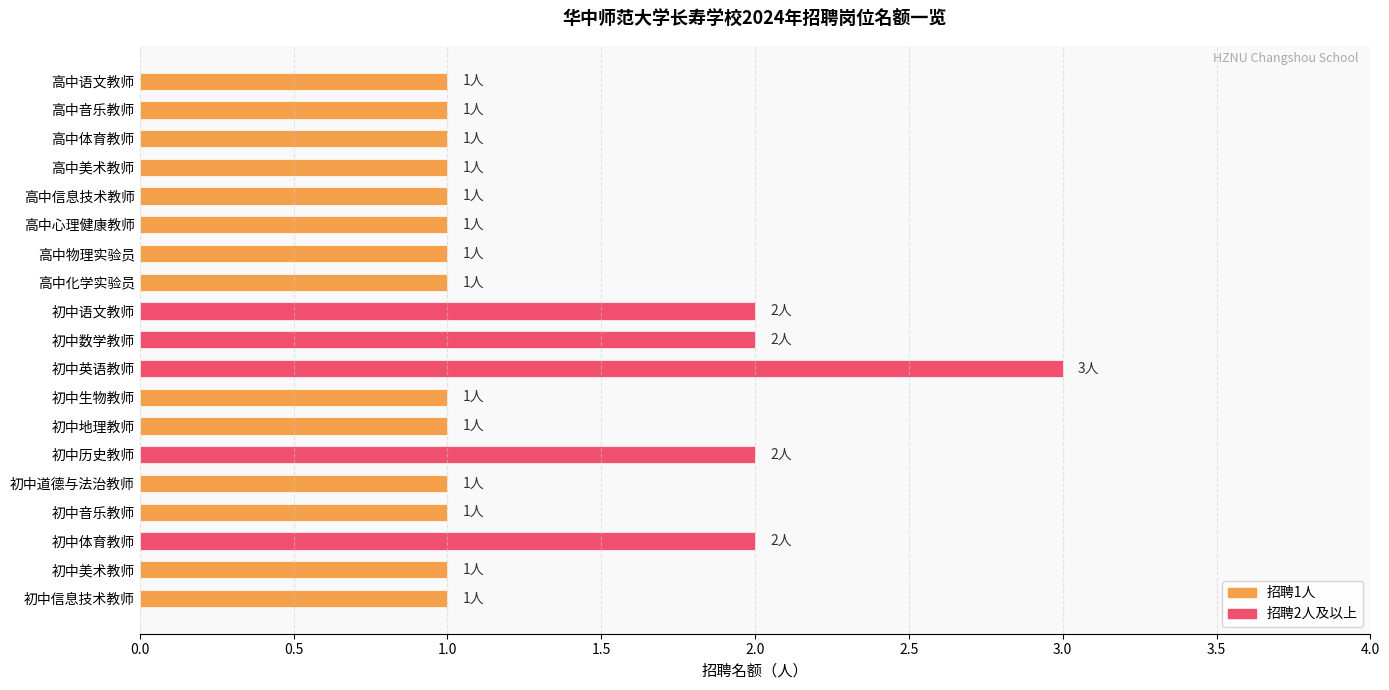

At which category does the chart reach its peak across all series?

初中英语教师